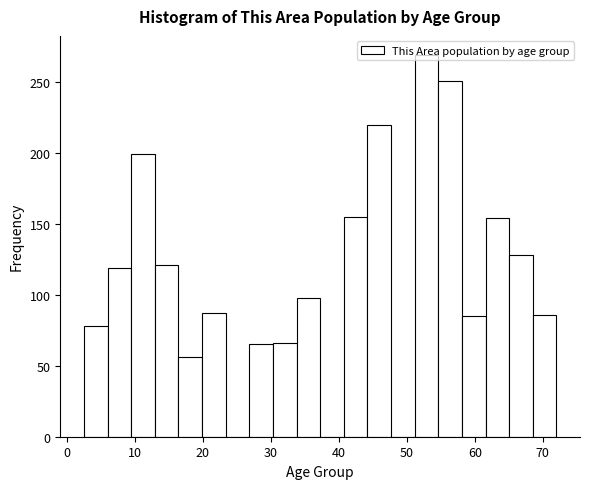

Around what value on the x-axis is the tallest bar? Give the approximate position of its centre, as read against the axis.

53